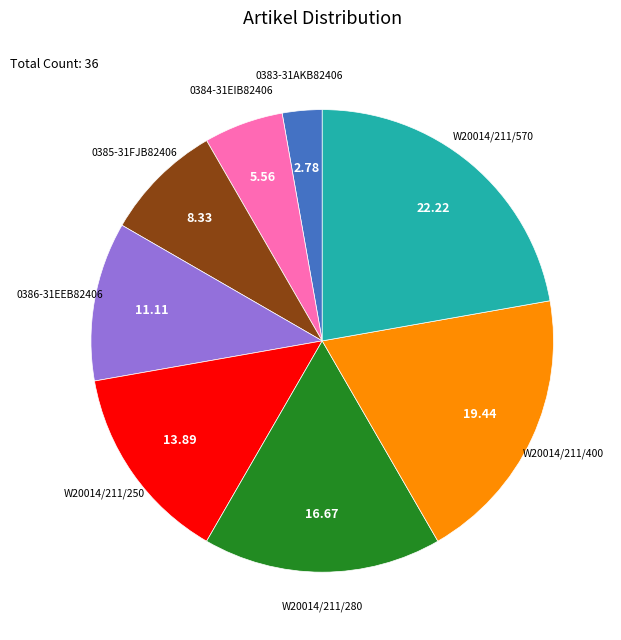

Does any single category account for the majority?

No